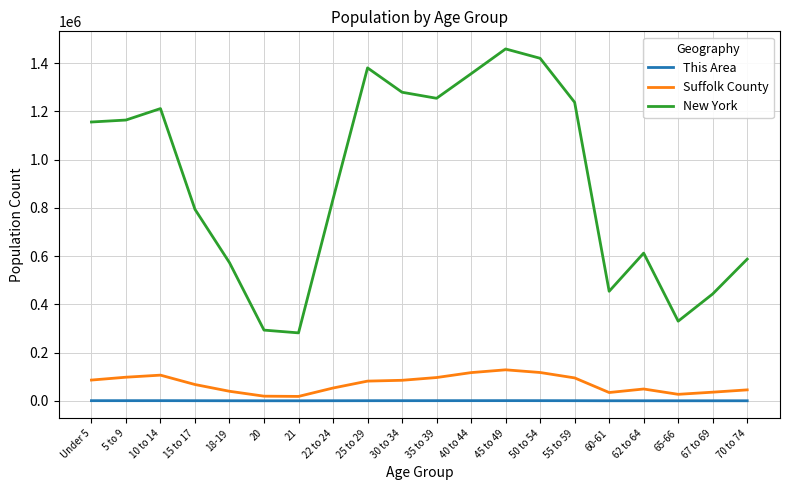

Which series has the largest total across all categories?

New York